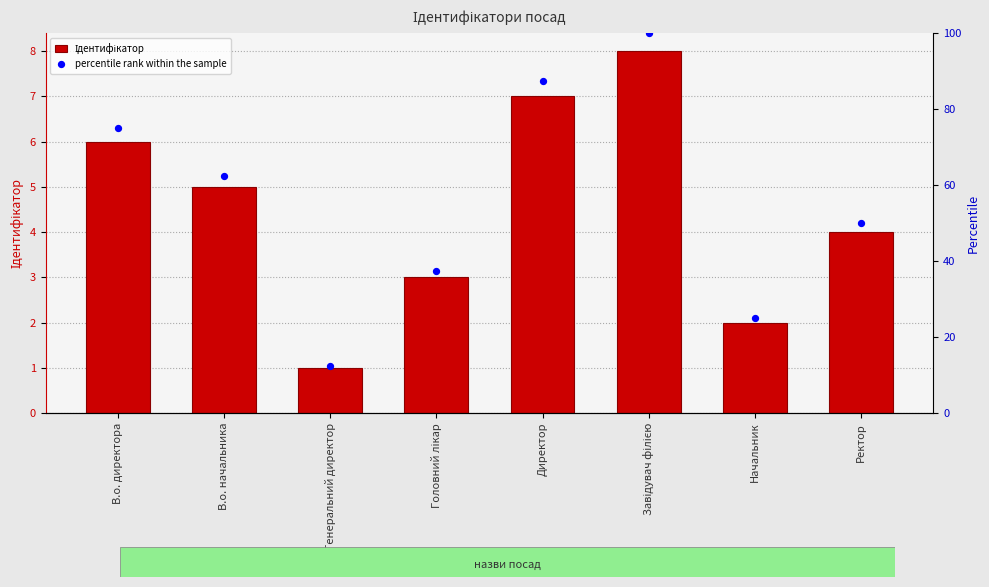

Is the value of Ідентифікатор at Ректор greater than the value of percentile rank within the sample at Ректор?

No